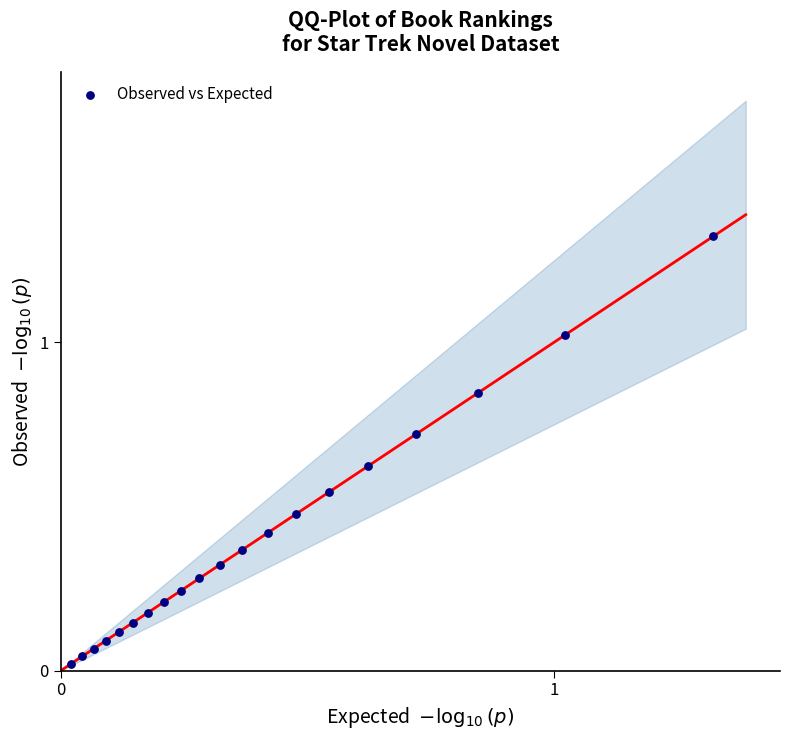

How many points are shown in the scatter plot?

20